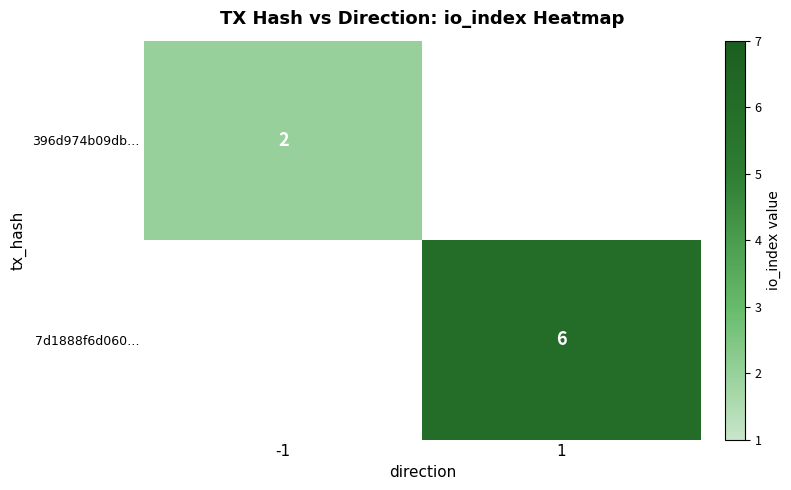

True or false: 7d1888f6d060… has a value of 11 at 1.

False